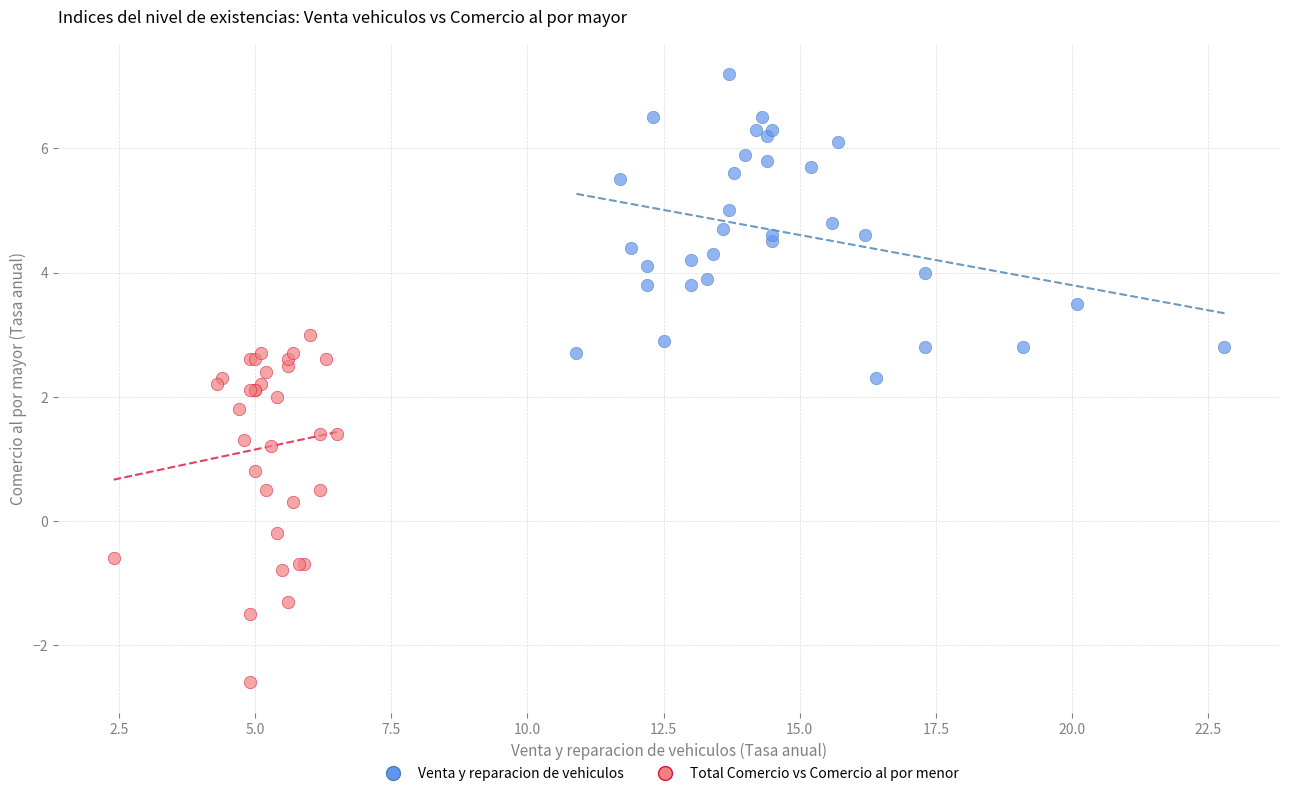

Which series contains the highest Y value?

Venta y reparacion de vehiculos